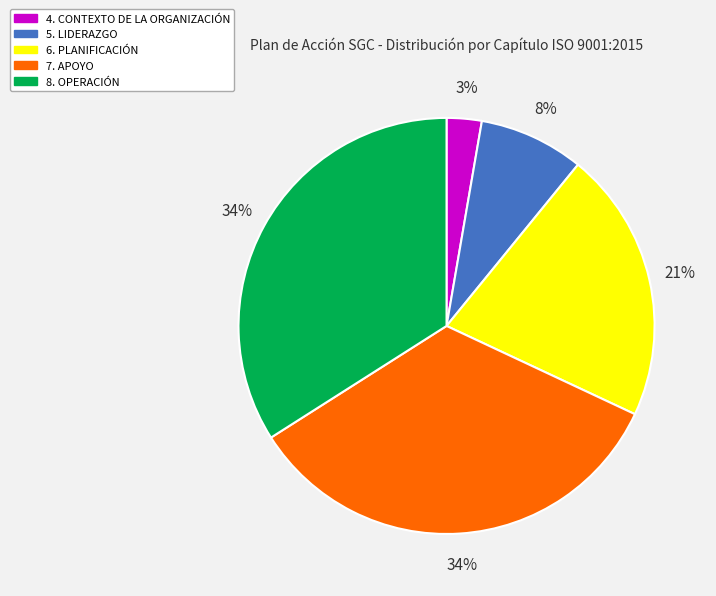

Combined, do 5. LIDERAZGO and 6. PLANIFICACIÓN account for over 50%?

No